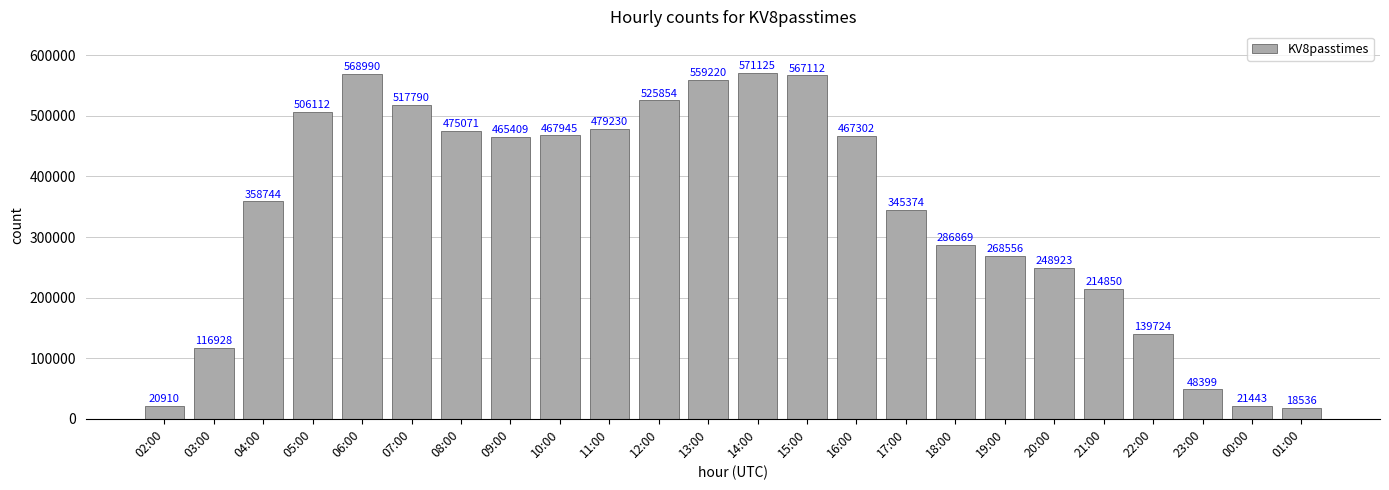

What is the label of the 11th bar from the right?

15:00